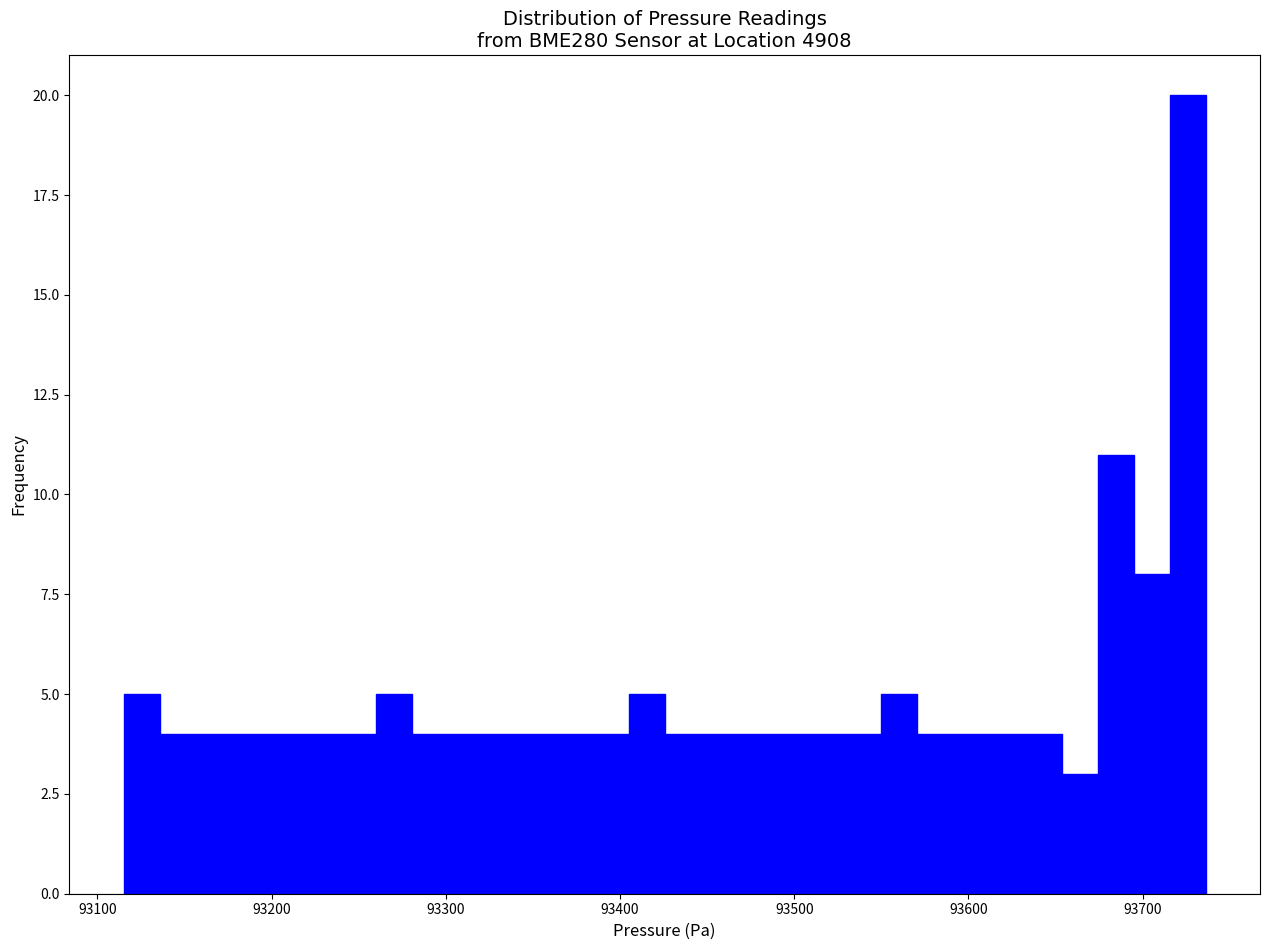

Around what value on the x-axis is the tallest bar? Give the approximate position of its centre, as read against the axis.

93730